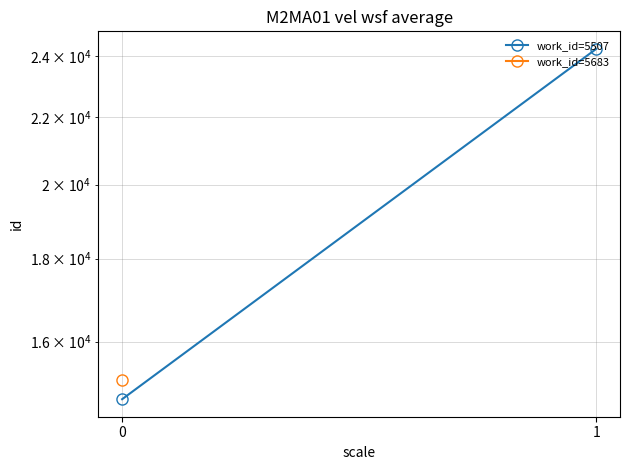

Count the values in the range 14743 to 24250.

2